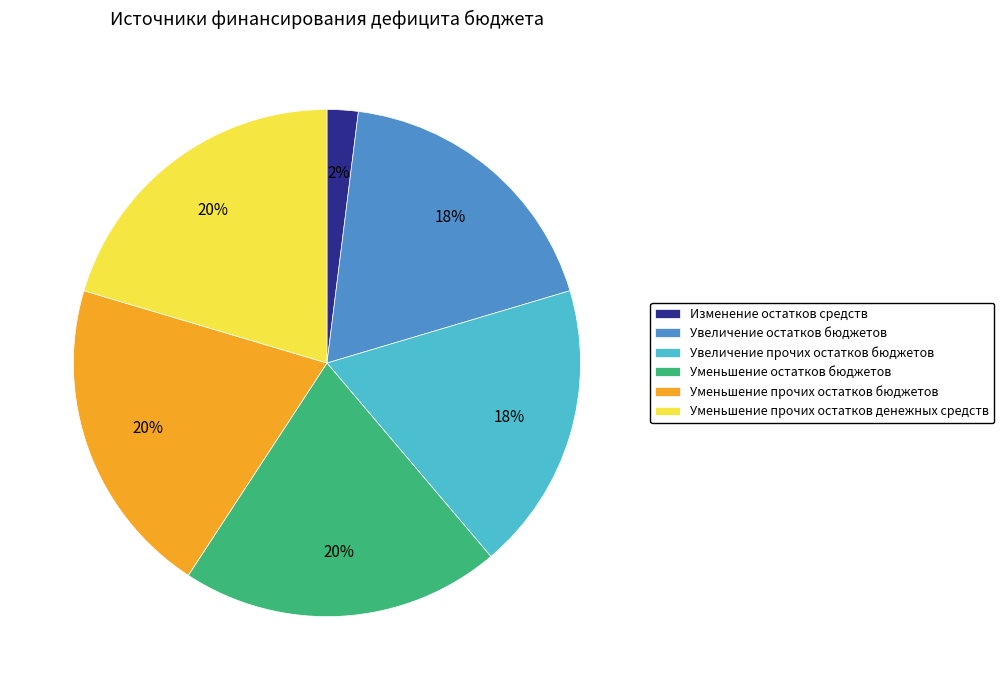

How many slices are in this pie chart?

6